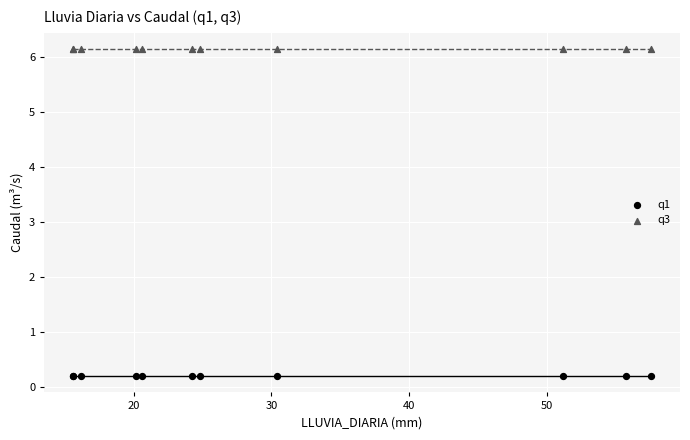

Which series contains the highest Y value?

q3